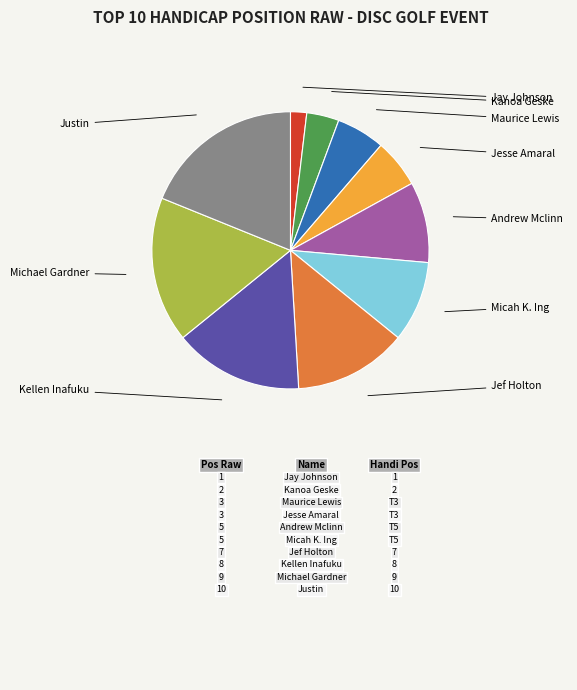

Does any single category account for the majority?

No